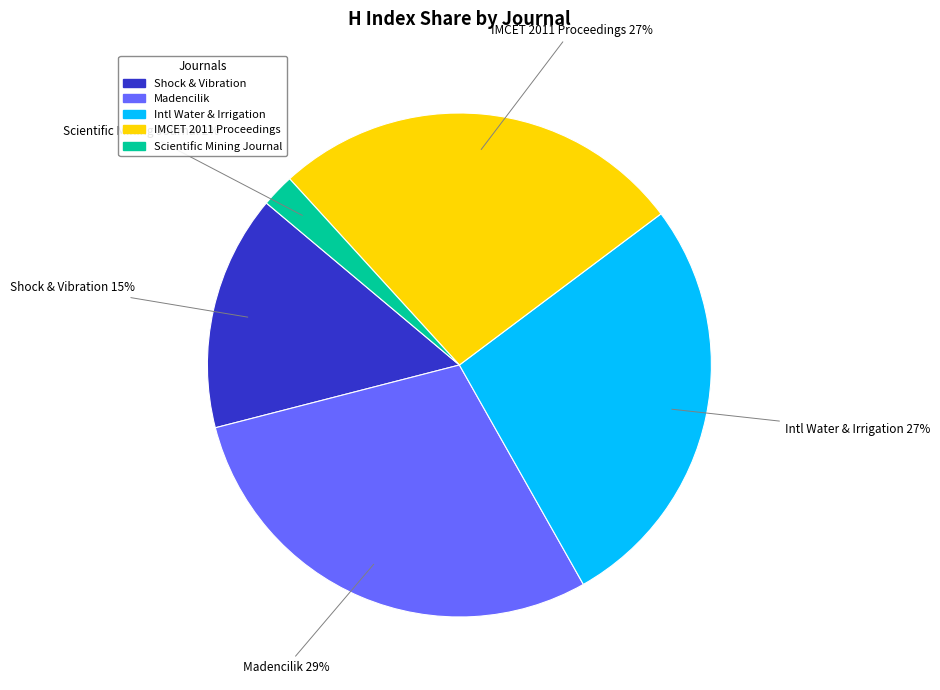

What percentage is the Intl Water & Irrigation slice, to the nearest percent?

27%